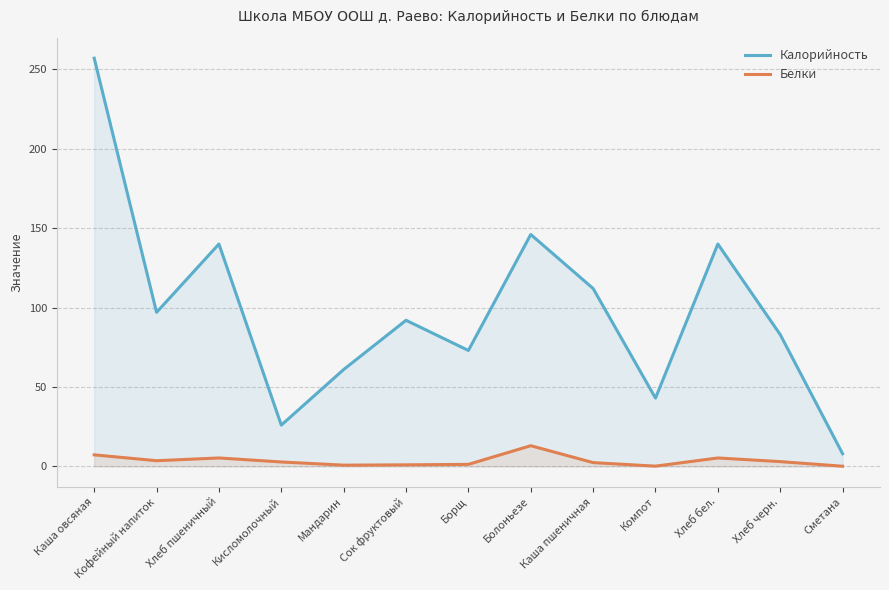

True or false: Белки and Калорийность intersect in this chart.

False